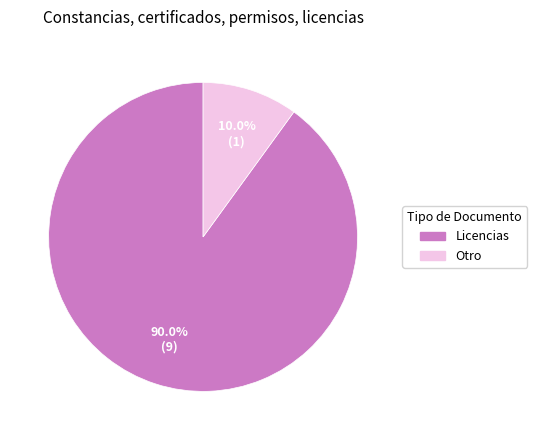

Do Otro and Licencias together represent more than half of the pie?

Yes